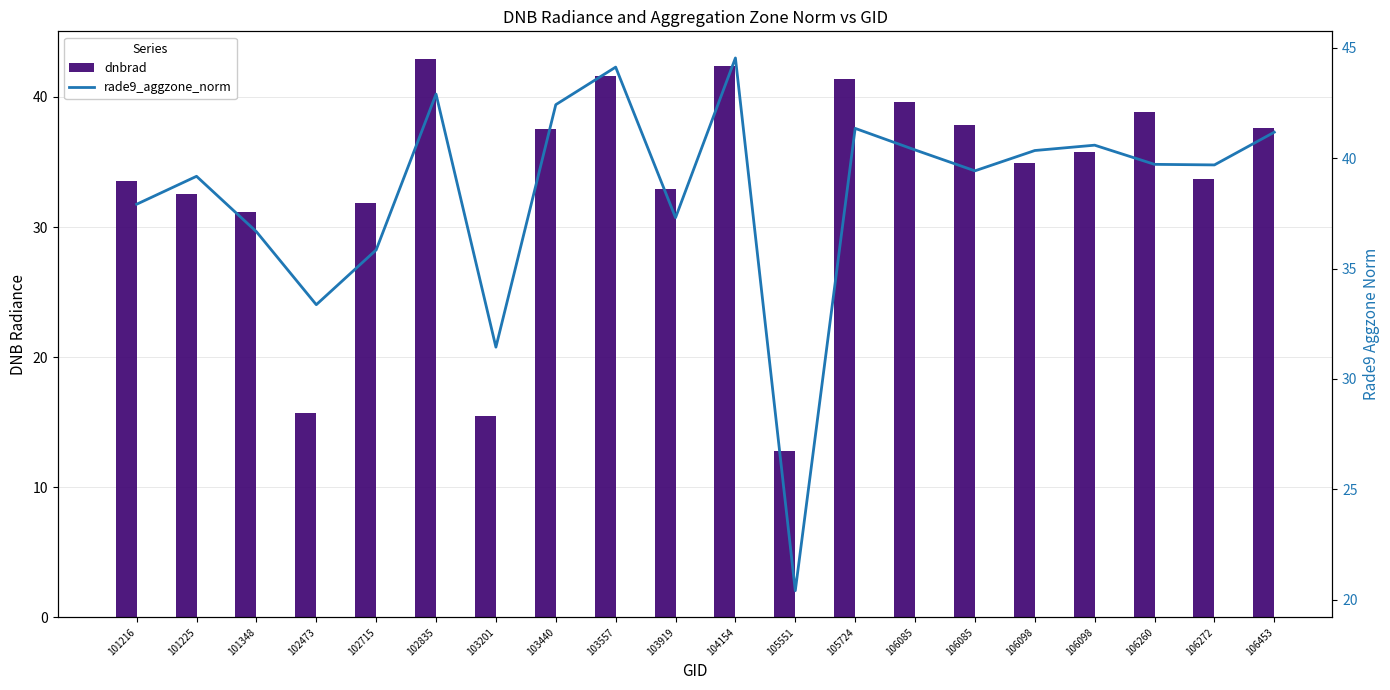

List the series in order of their peak value, highest first.

rade9_aggzone_norm, dnbrad